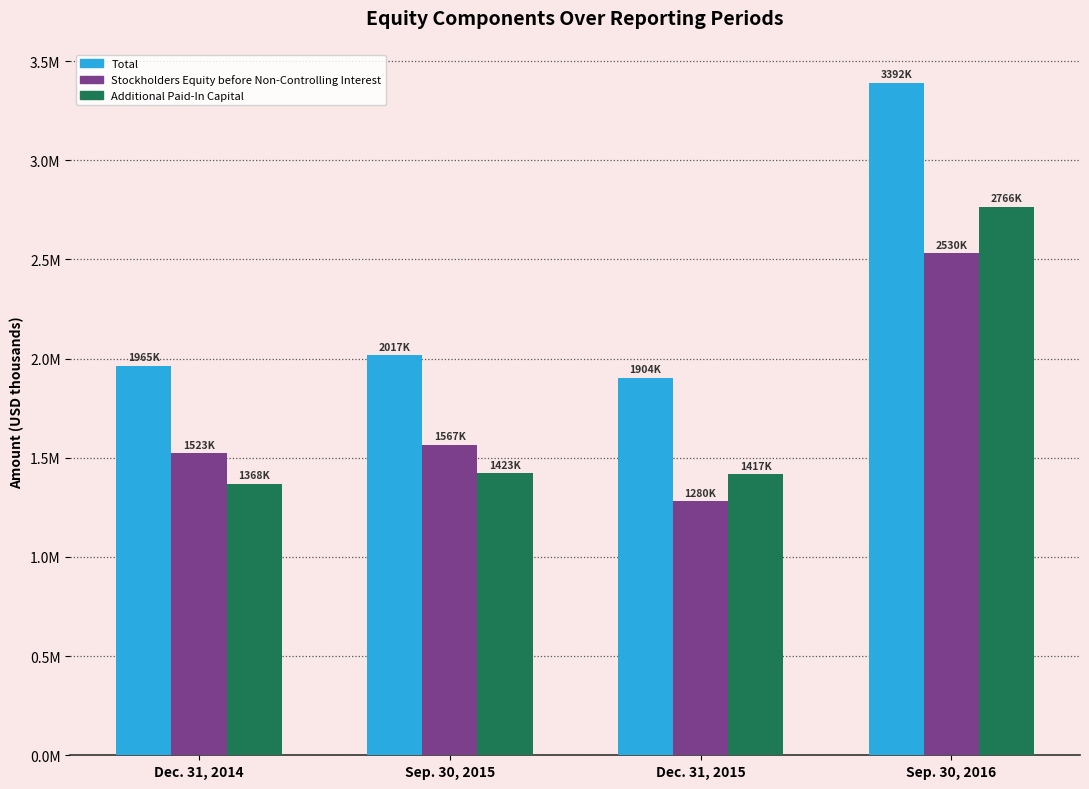

What is the value of the Stockholders Equity before Non-Controlling Interest bar at the 1st from the left?

1522710